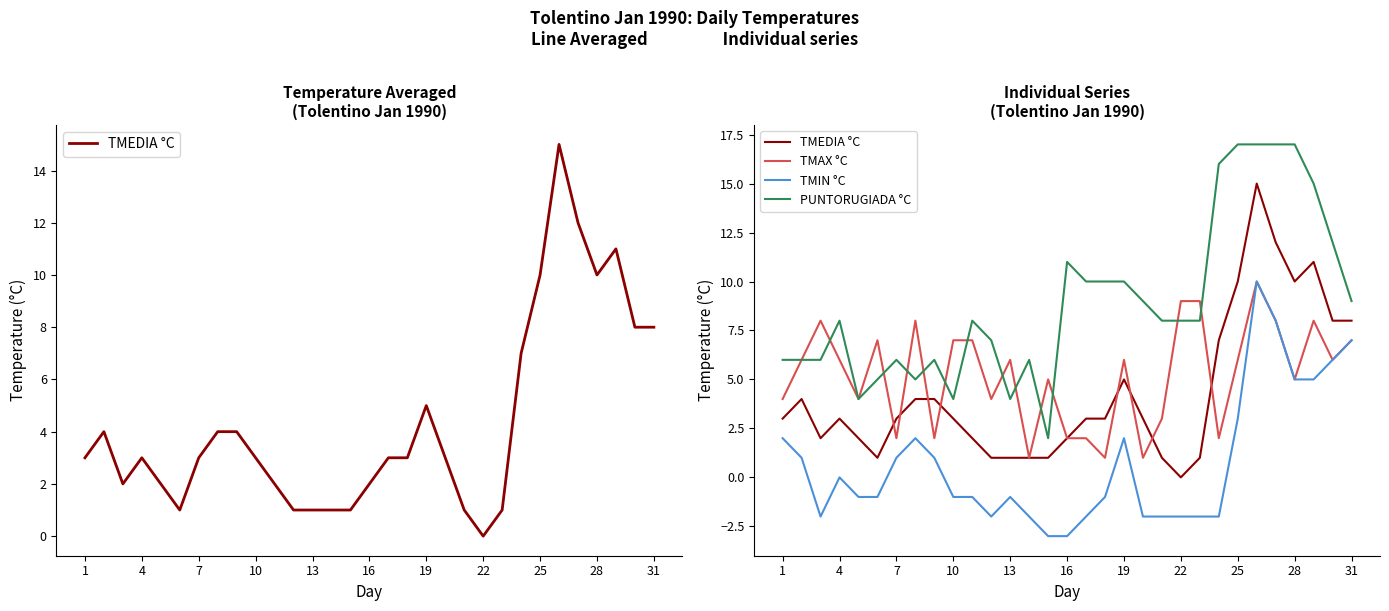

Is this an area chart (filled region under the line)?

No